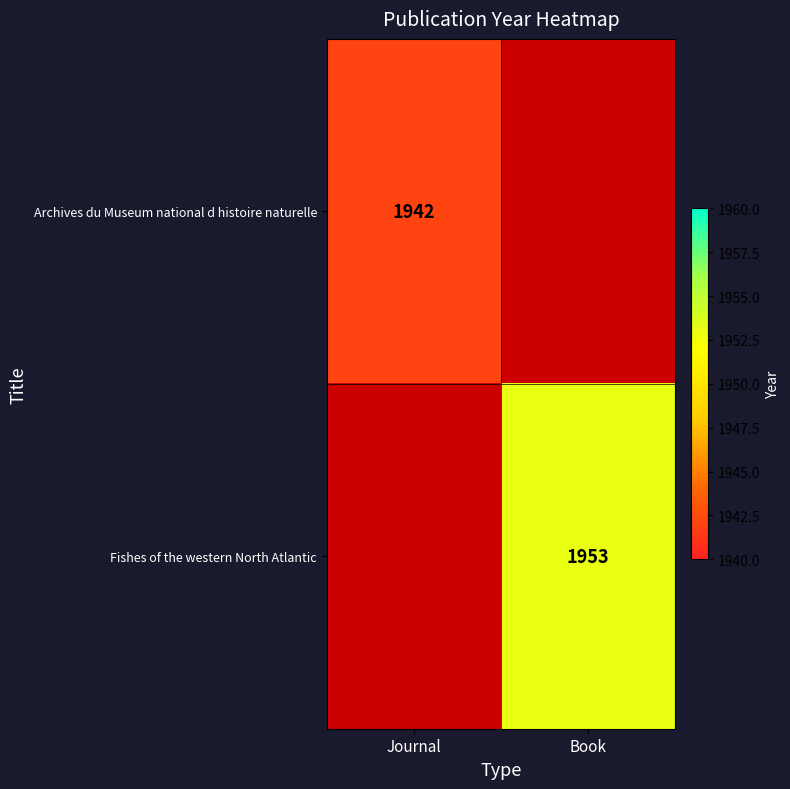

The value of Fishes of the western North Atlantic at Book is 1953. True or false?

True